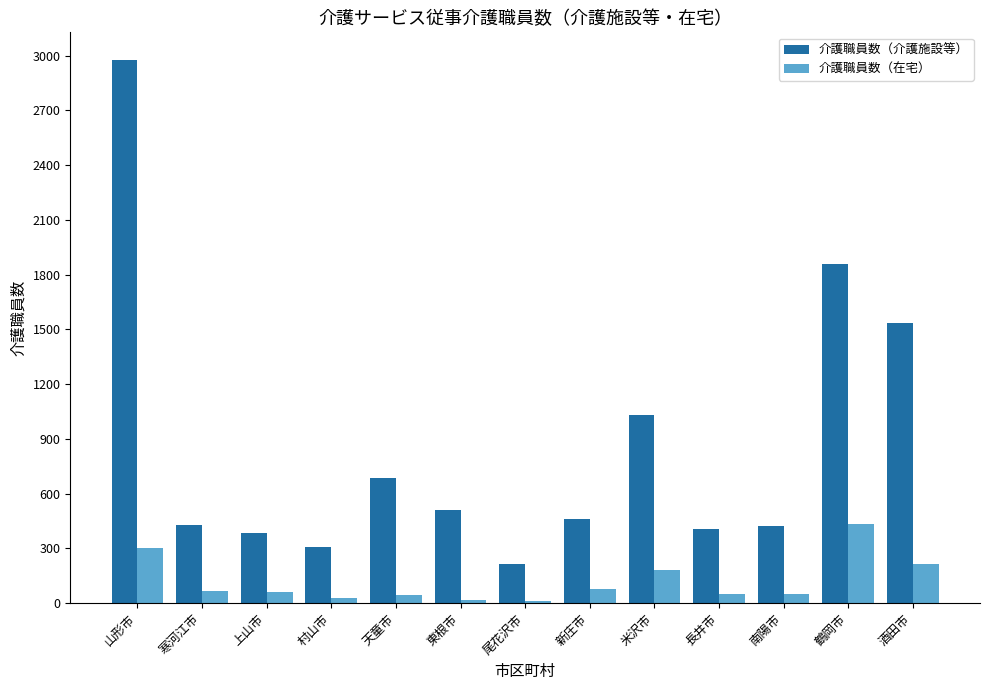

How many bars are there in each group?

2